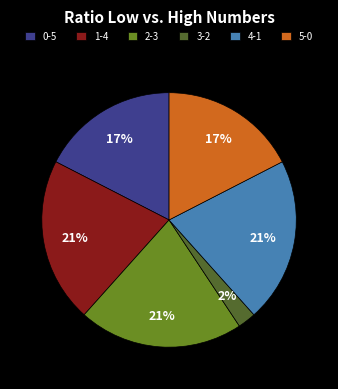

Is it true that 4-1 is 21% of the pie?

True